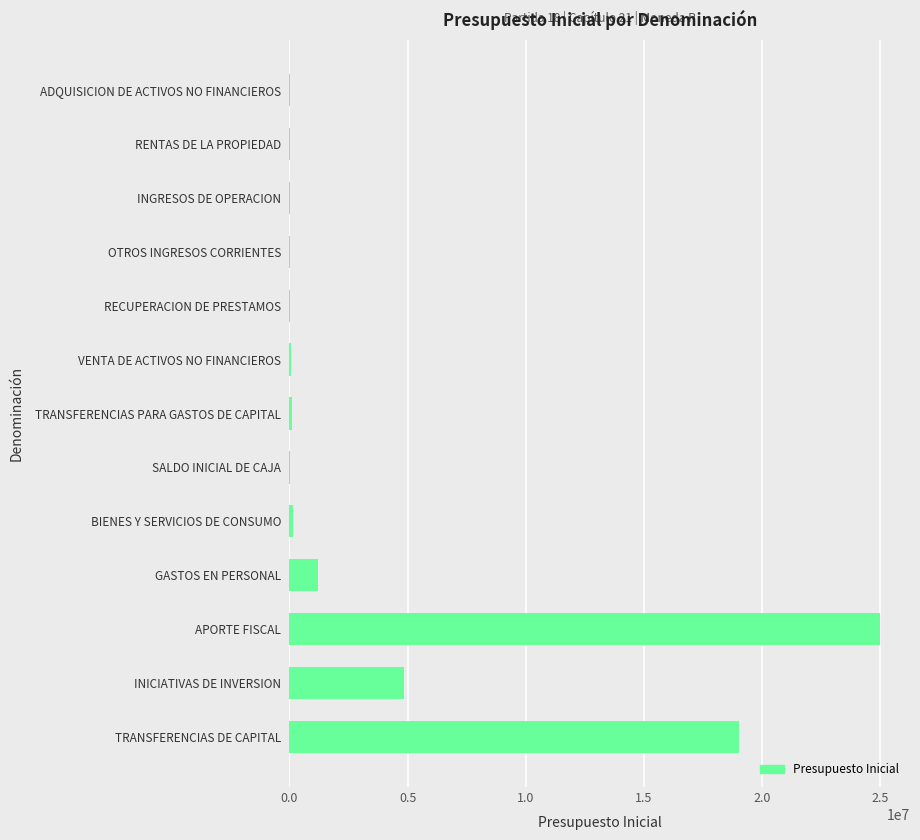

At which label is the value closest to 12507973?

TRANSFERENCIAS DE CAPITAL